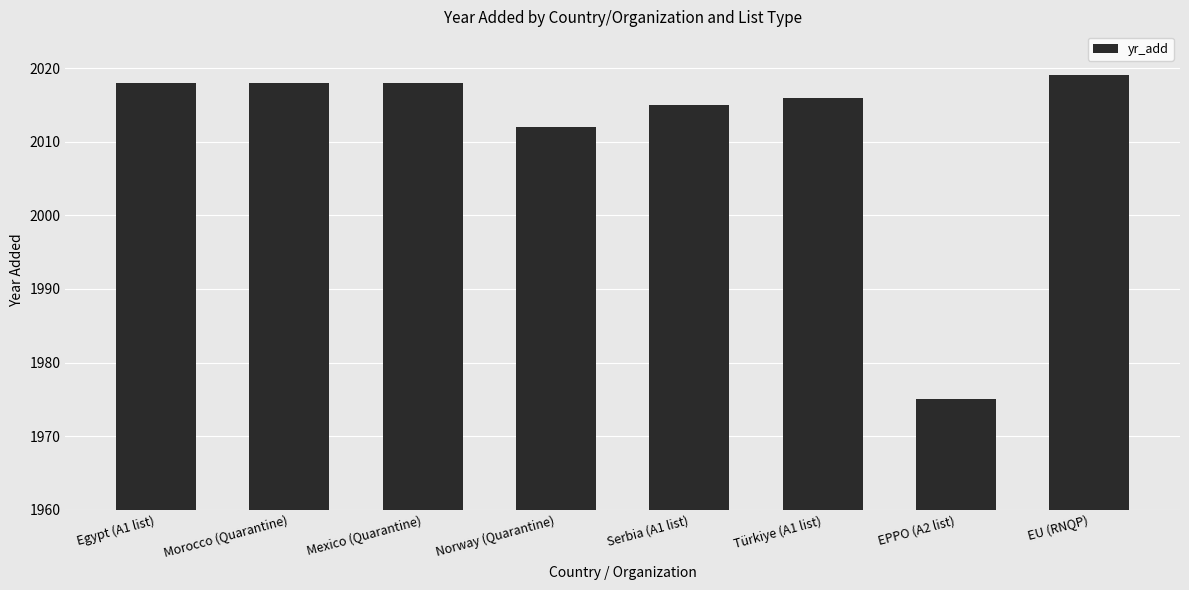

What is the ratio of the value at EU (RNQP) to the value at Egypt (A1 list)?

1.0